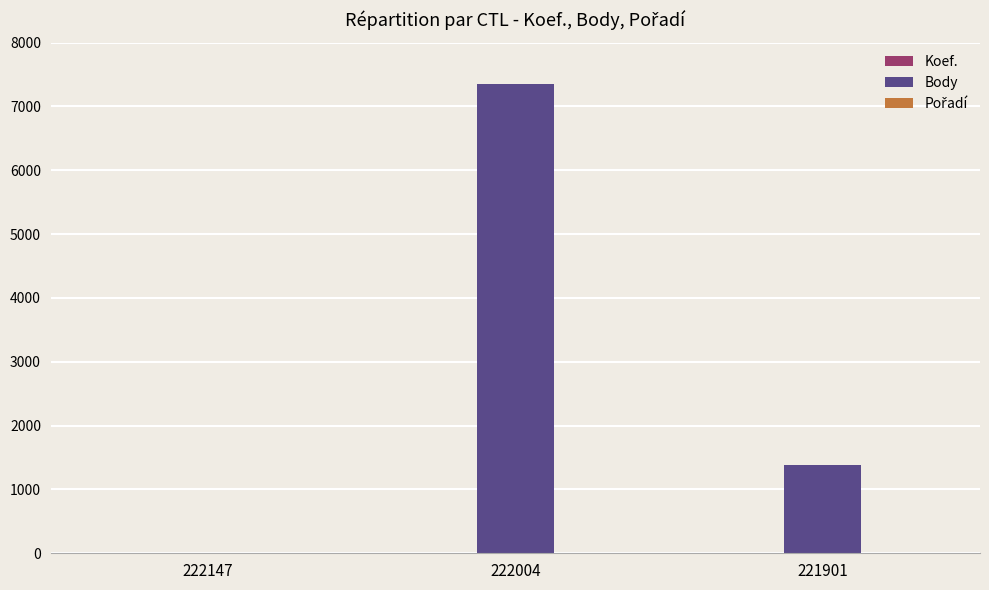

True or false: Body has a value of 2853 at 222147.

False